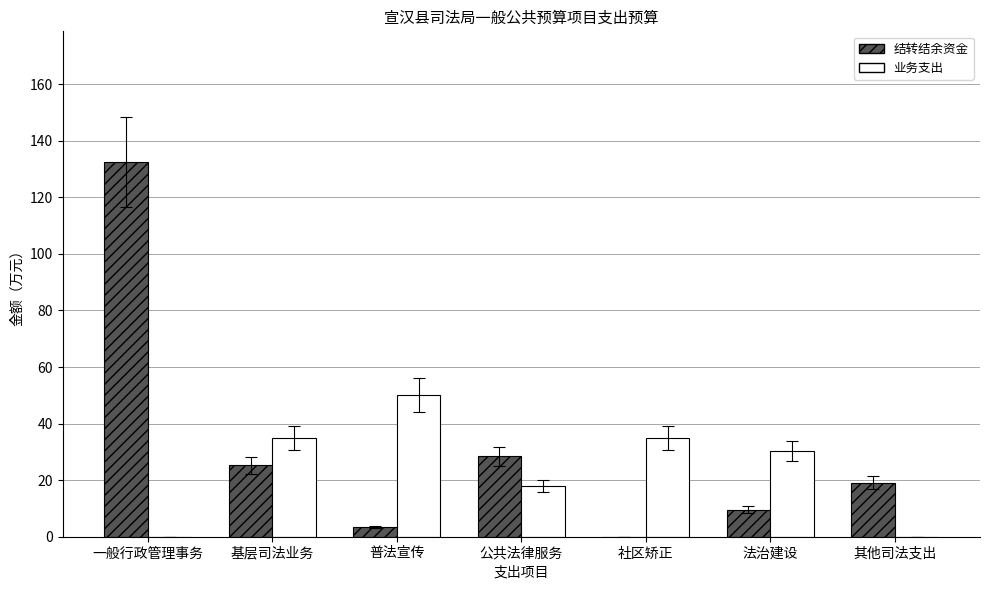

How many groups of bars are there?

7